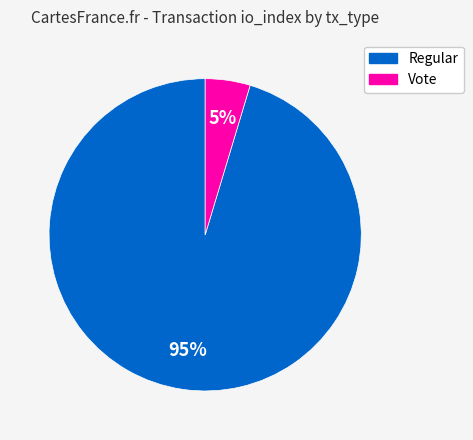

Do Regular and Vote together represent more than half of the pie?

Yes